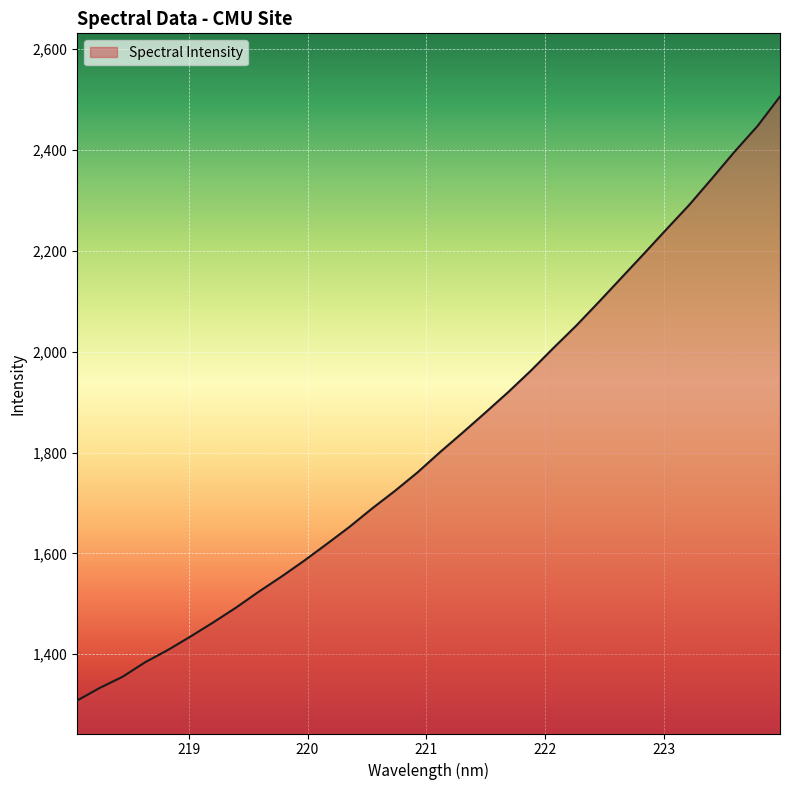

What is the smallest value displayed?

1308.1